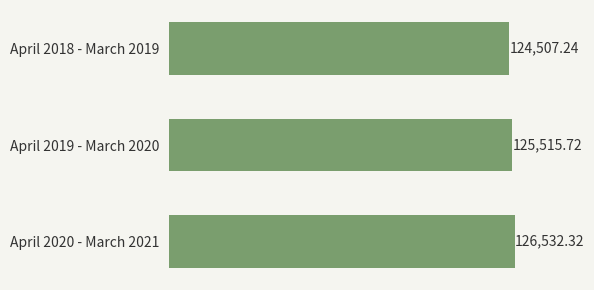

How many series are shown in this chart?

1